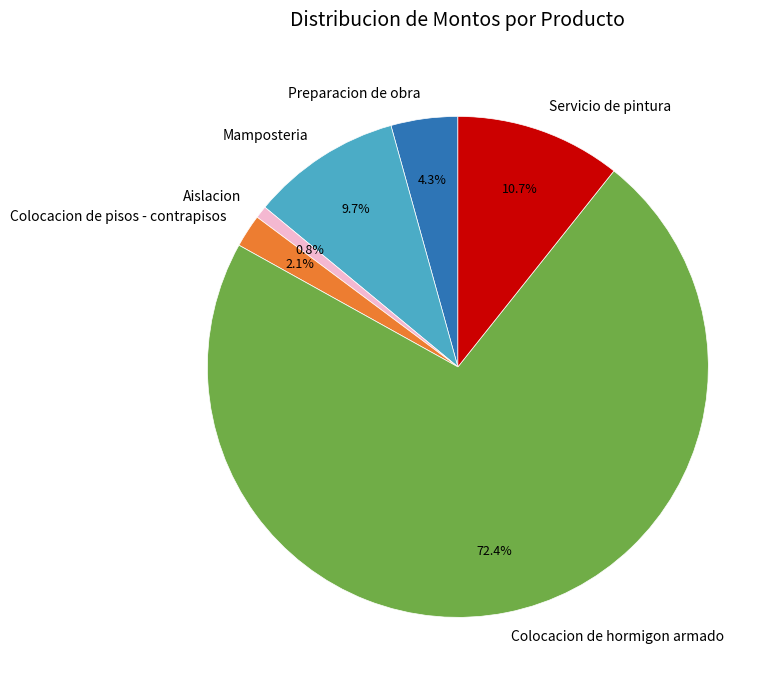

True or false: Mamposteria accounts for 2% of the total.

False